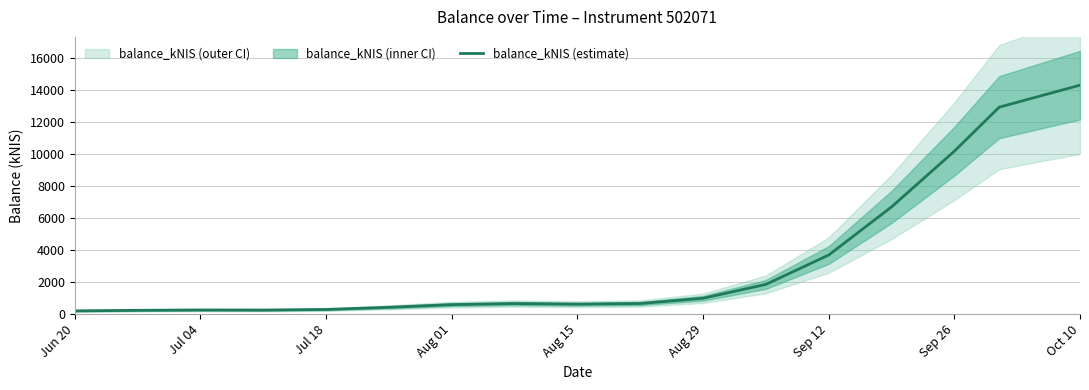

How many interior local valleys (lower than both neighbors) does the data have?

2